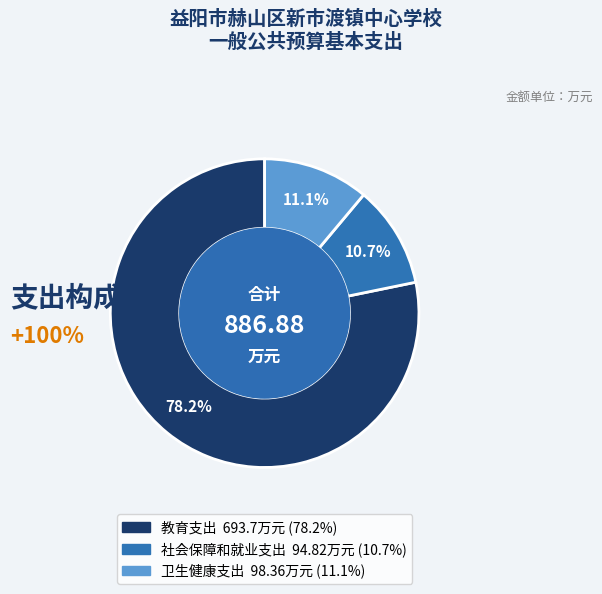

What is the ratio of the value at 教育支出 to the value at 社会保障和就业支出?

7.3